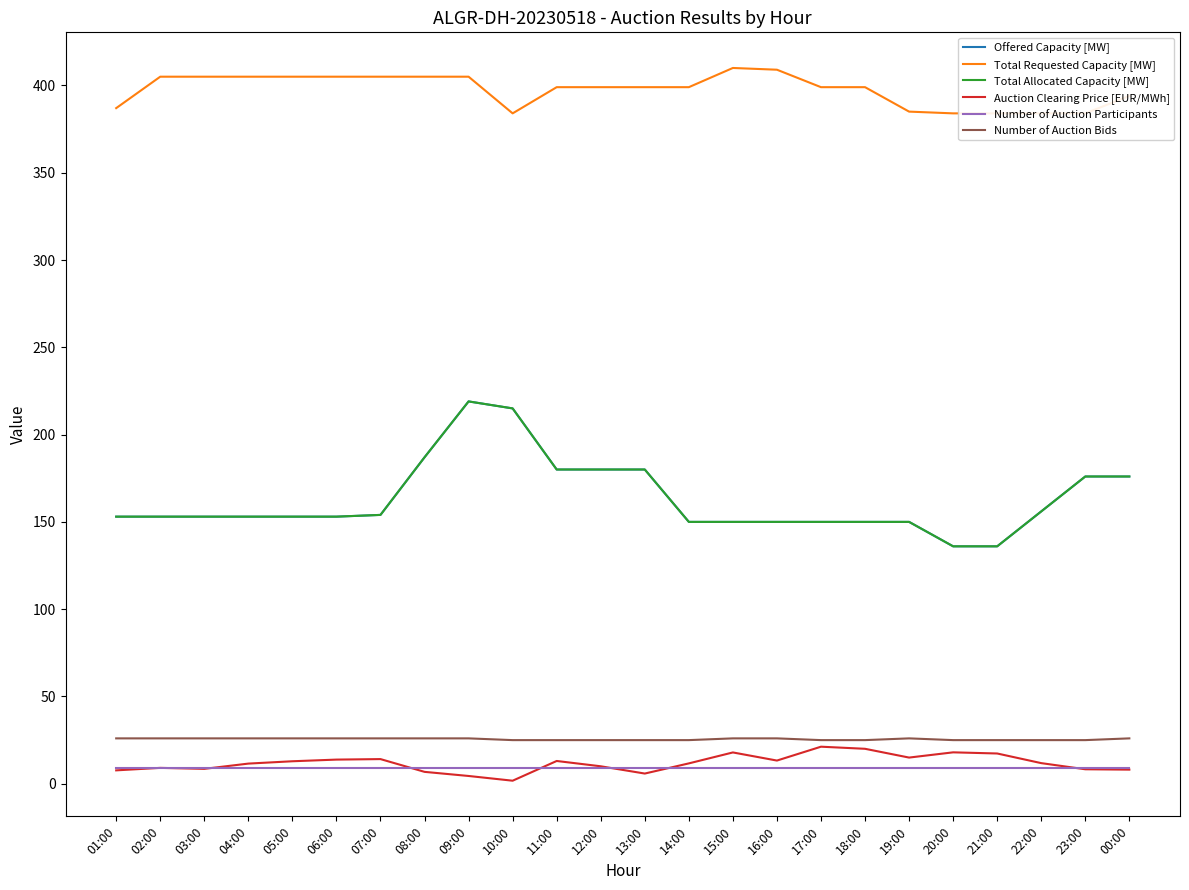

Rank the series by their maximum value, from highest to lowest.

Total Requested Capacity [MW], Offered Capacity [MW], Total Allocated Capacity [MW], Number of Auction Bids, Auction Clearing Price [EUR/MWh], Number of Auction Participants